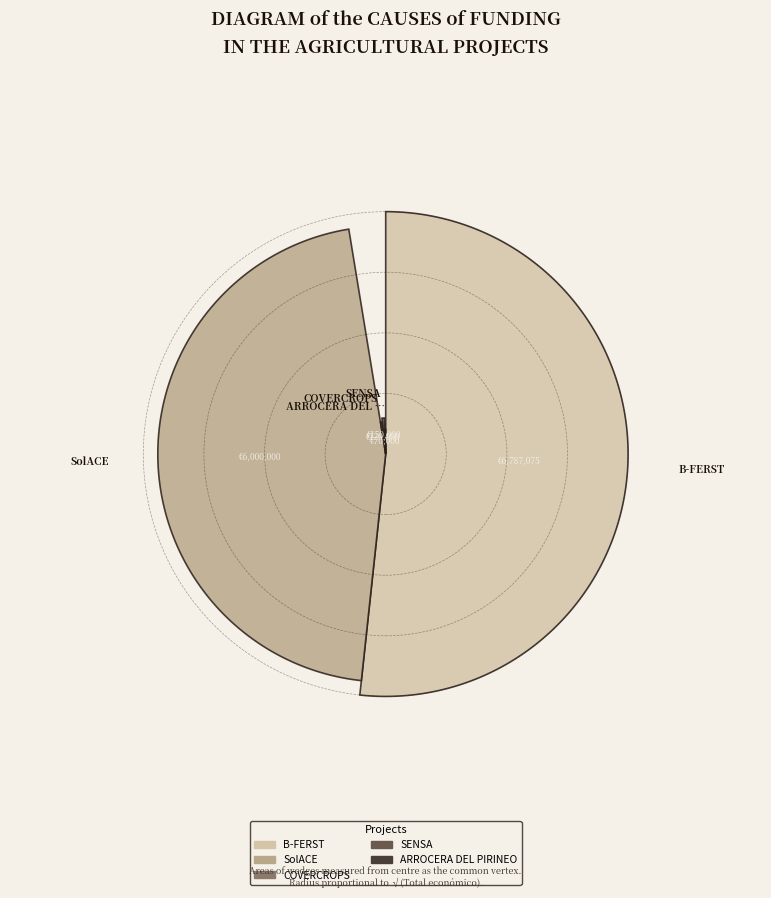

To the nearest percent, what is the average slice percentage?

20%